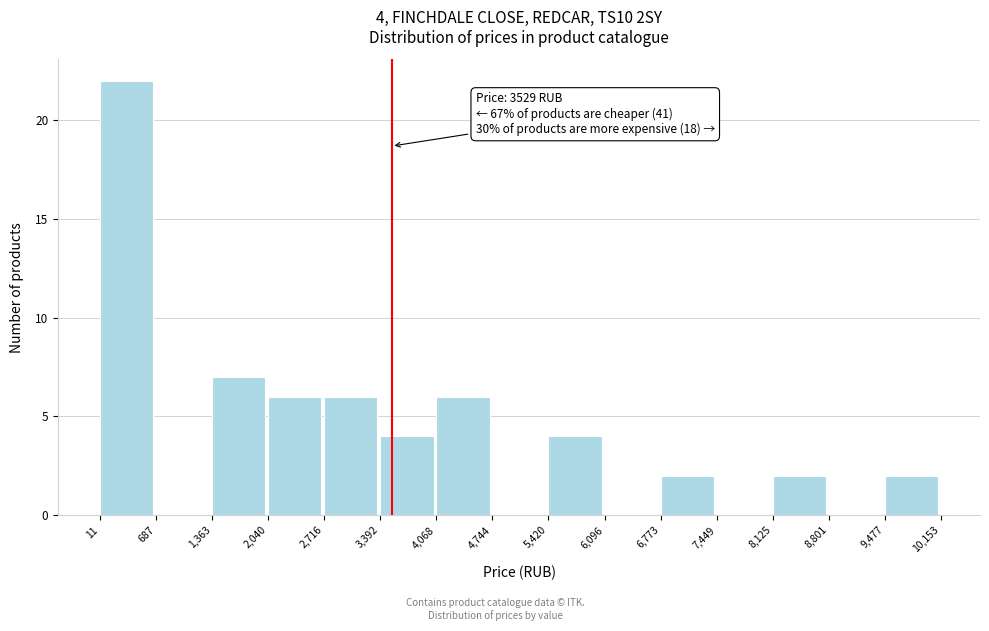

Which range on the x-axis has the tallest bar?

11 to 687